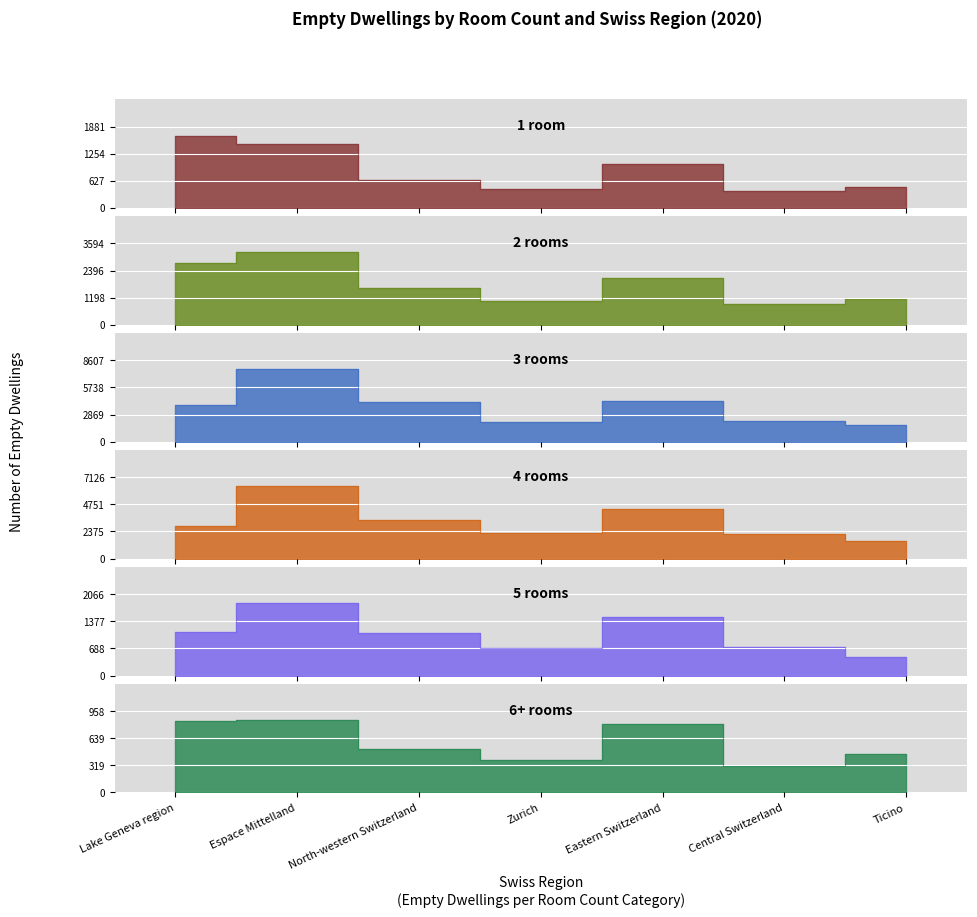

Count the number of categories in the chart.

7